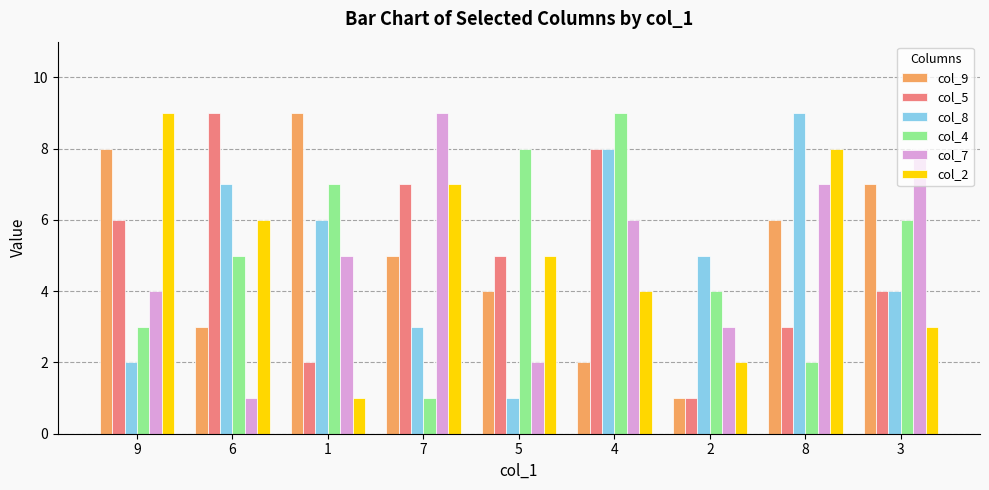

The col_5 series shows 4 at 3. True or false?

True